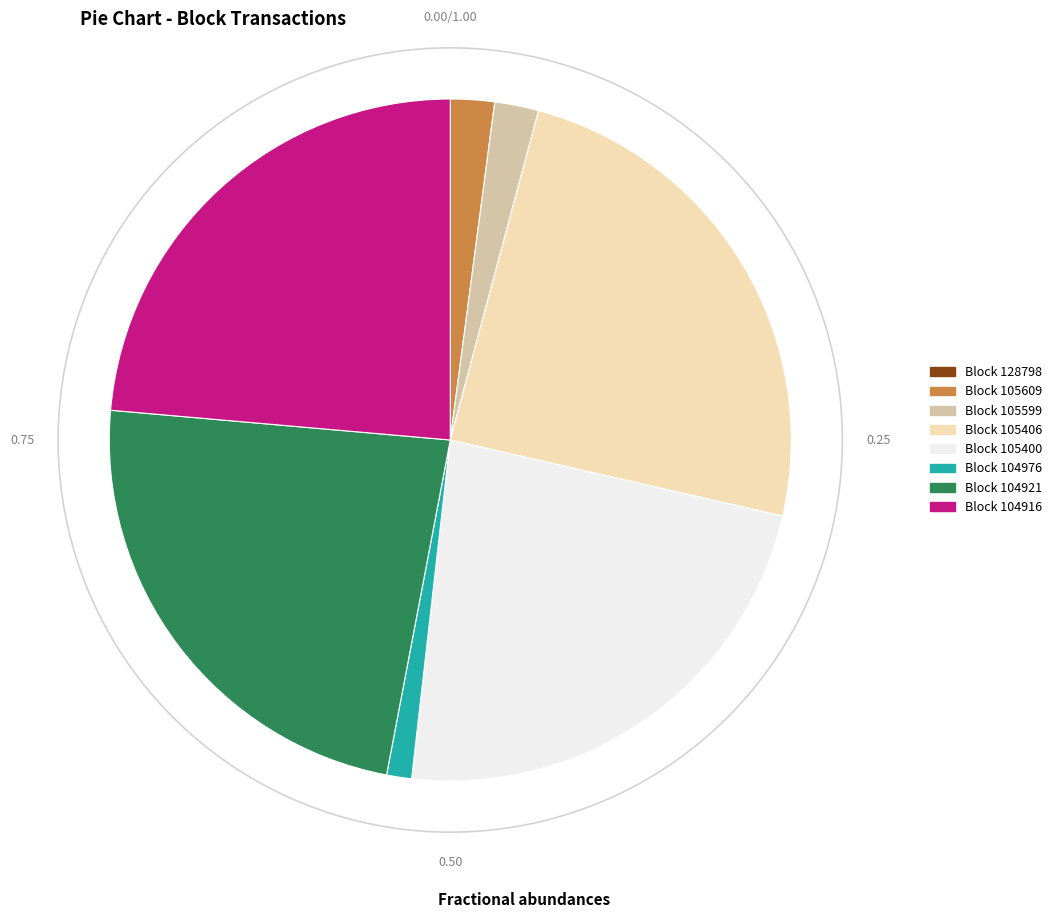

Is there any slice that represents more than half of the pie?

No